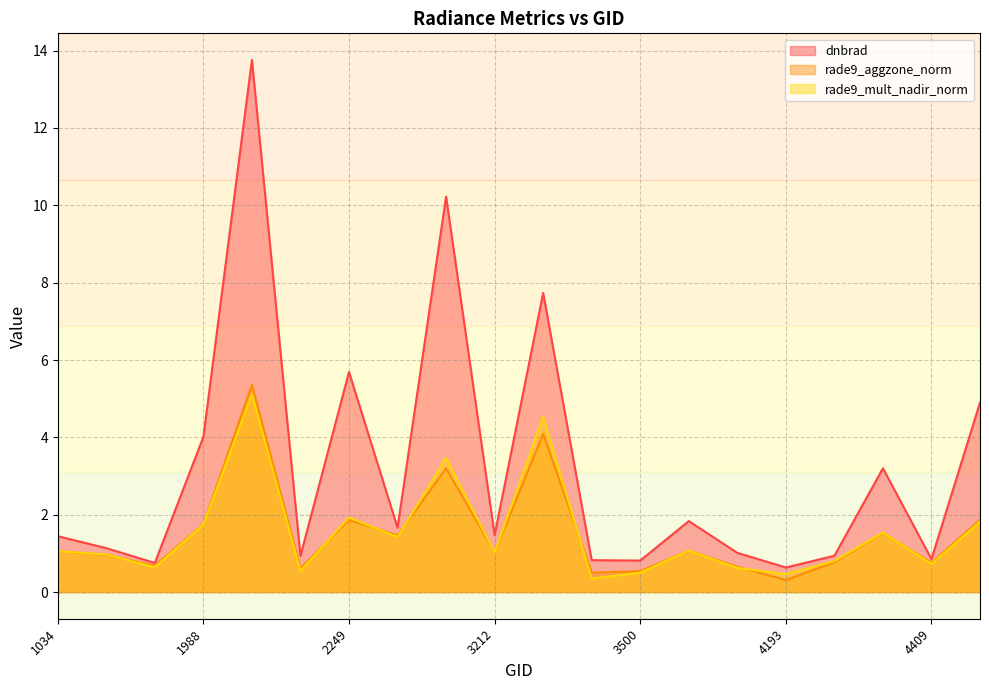

The value of rade9_mult_nadir_norm at 1988 is 0.6. True or false?

False